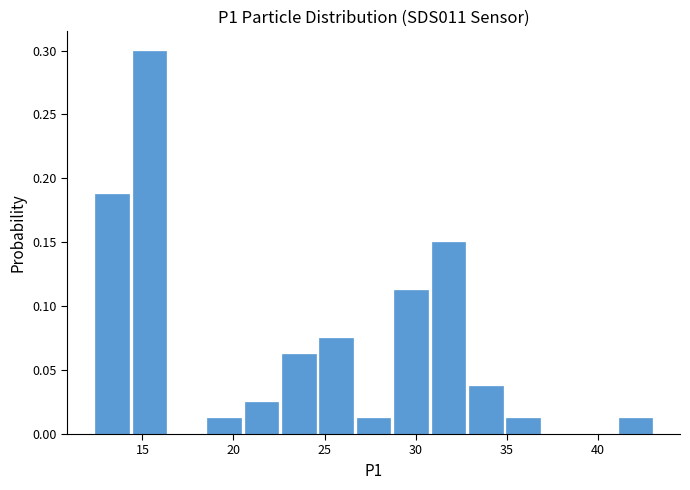

Reading left to right, transcribe this chart: for each bar, give the range it covers on the x-axis and its height. Neither the bar edges nor the heights are printed on the chart, so give them approximately, as read against the axes.

12.5 to 14.5: 0.190
14.5 to 16.5: 0.300
16.5 to 18.5: 0
18.5 to 20.5: 0.015
20.5 to 22.5: 0.025
22.5 to 24.5: 0.065
24.5 to 26.5: 0.075
26.5 to 28.5: 0.015
28.5 to 31.0: 0.115
31.0 to 33.0: 0.150
33.0 to 35.0: 0.040
35.0 to 37.0: 0.015
37.0 to 39.0: 0
39.0 to 41.0: 0
41.0 to 43.0: 0.015